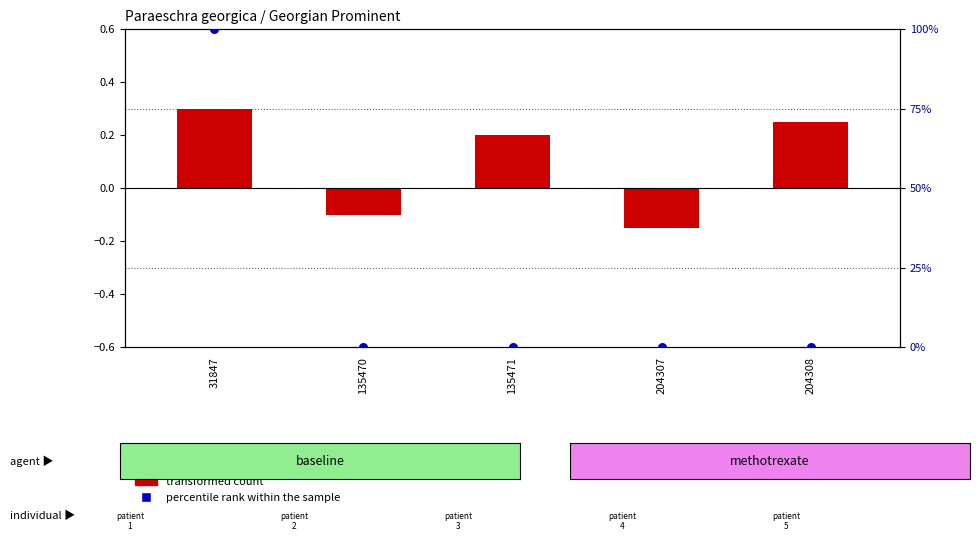

Which series has the widest spread of Y values?

percentile rank within the sample